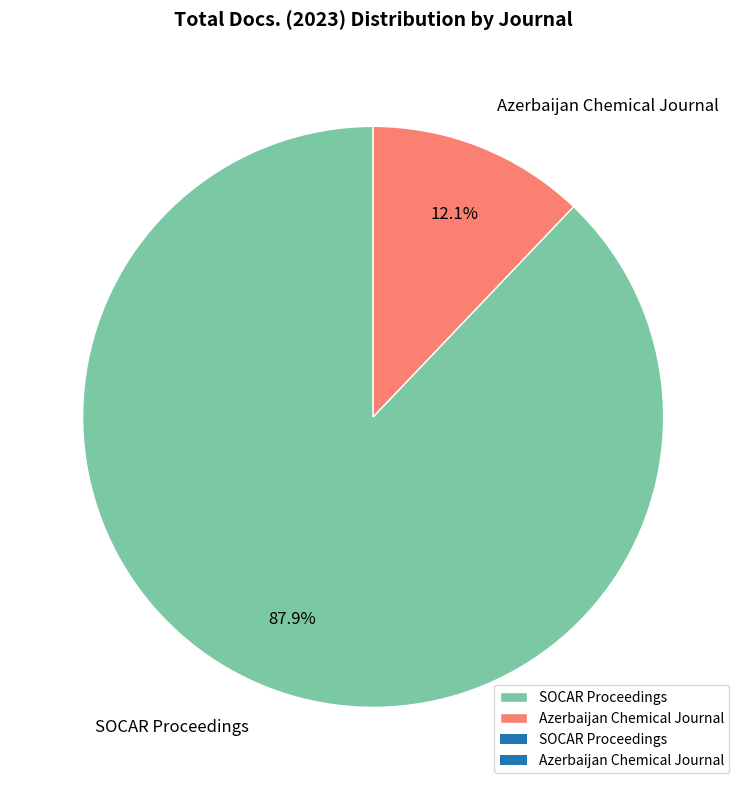

Rank the categories by value from highest to lowest.

SOCAR Proceedings, Azerbaijan Chemical Journal